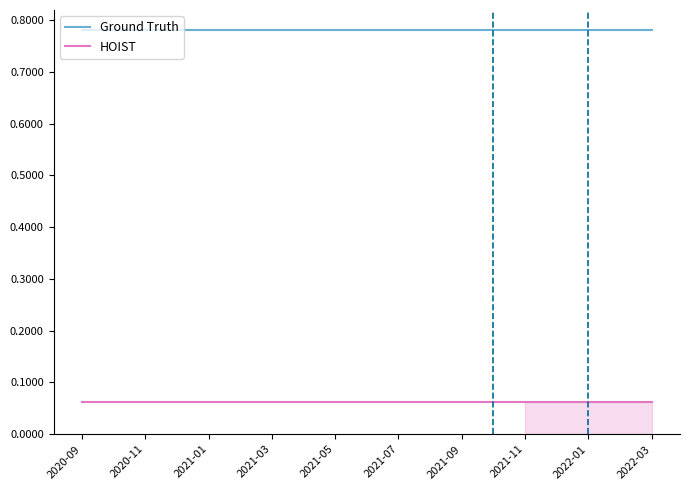

What is the value of the HOIST point at the 2nd from the left?

0.1